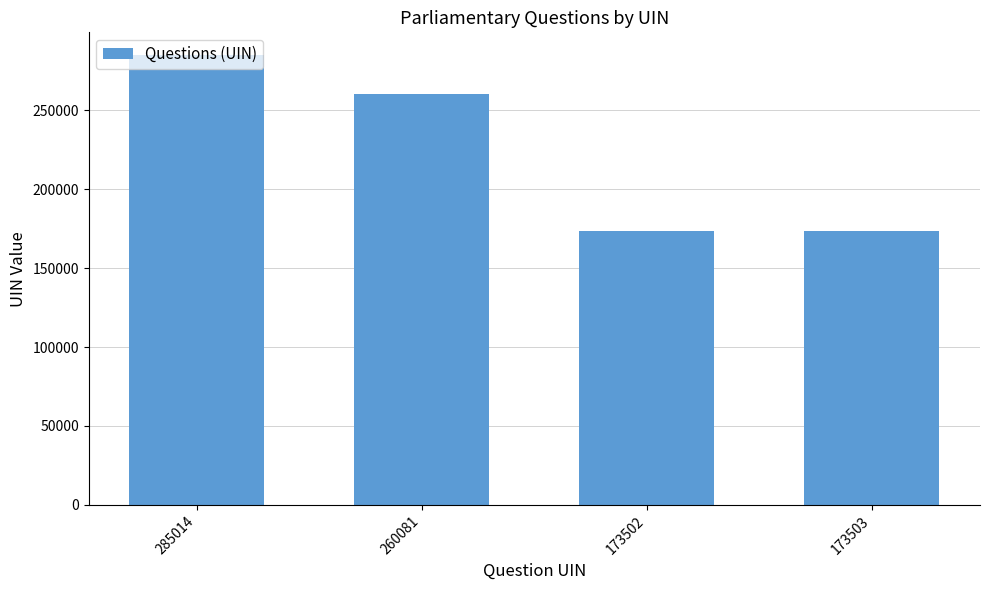

Read the value at 285014, to the nearest 50.

285000